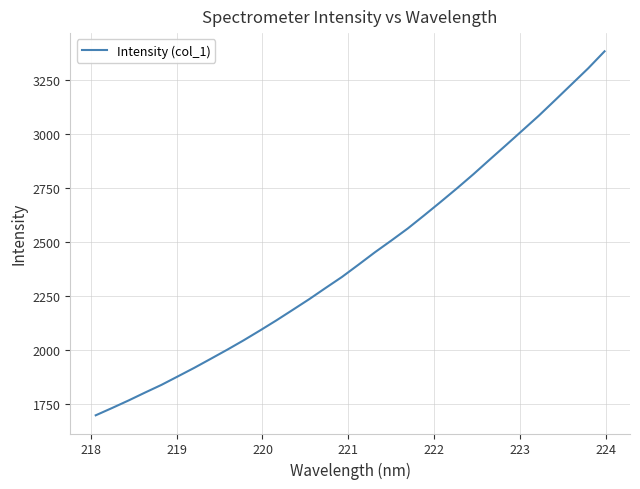

What is the difference between the second highest and minimum values?

1610.0